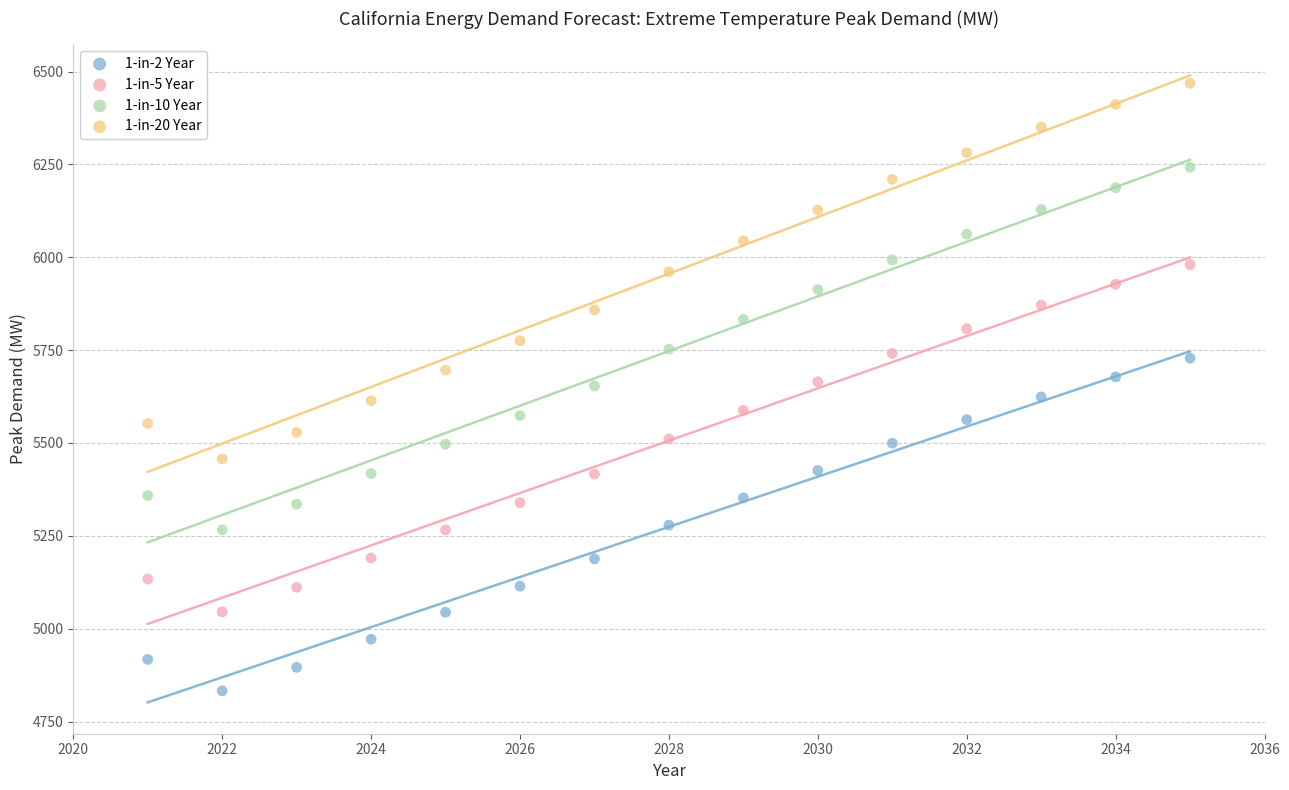

Across all data points, what is the range of X values (max minus min)?

14.0